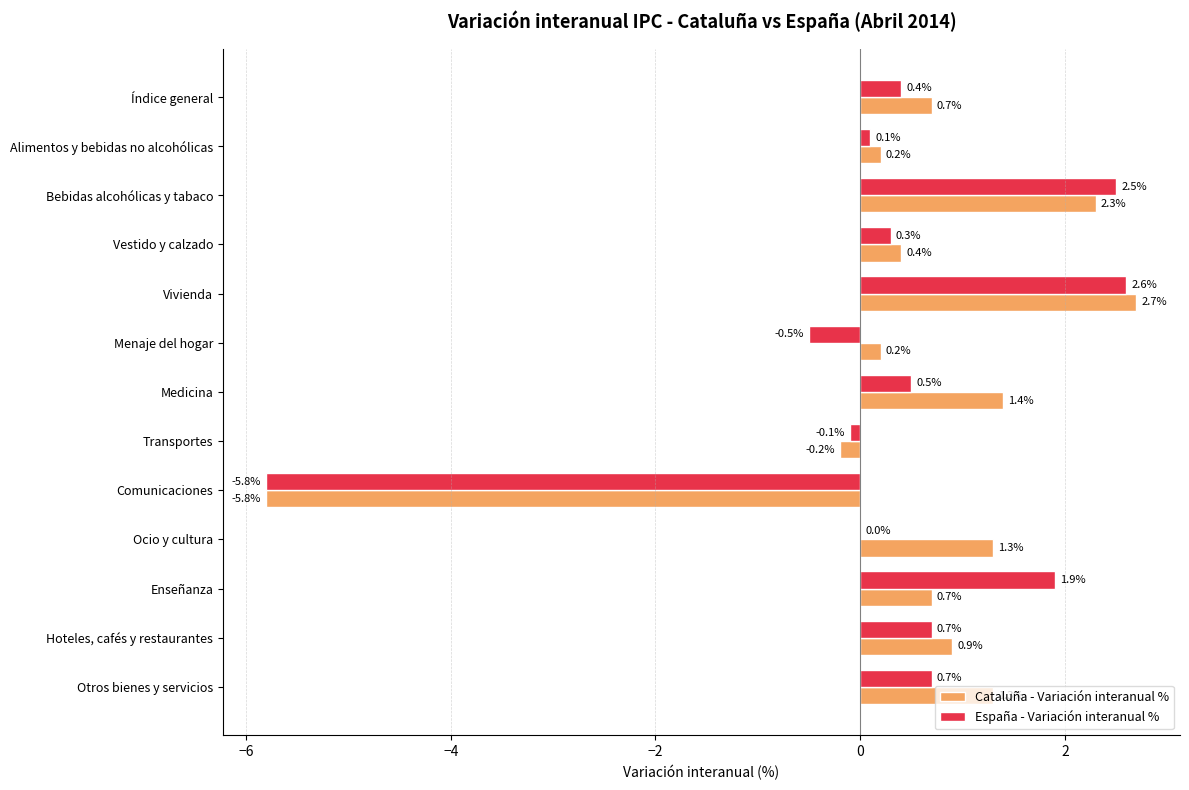

Is it true that Cataluña - Variación interanual % equals 4.0 at Bebidas alcohólicas y tabaco?

False